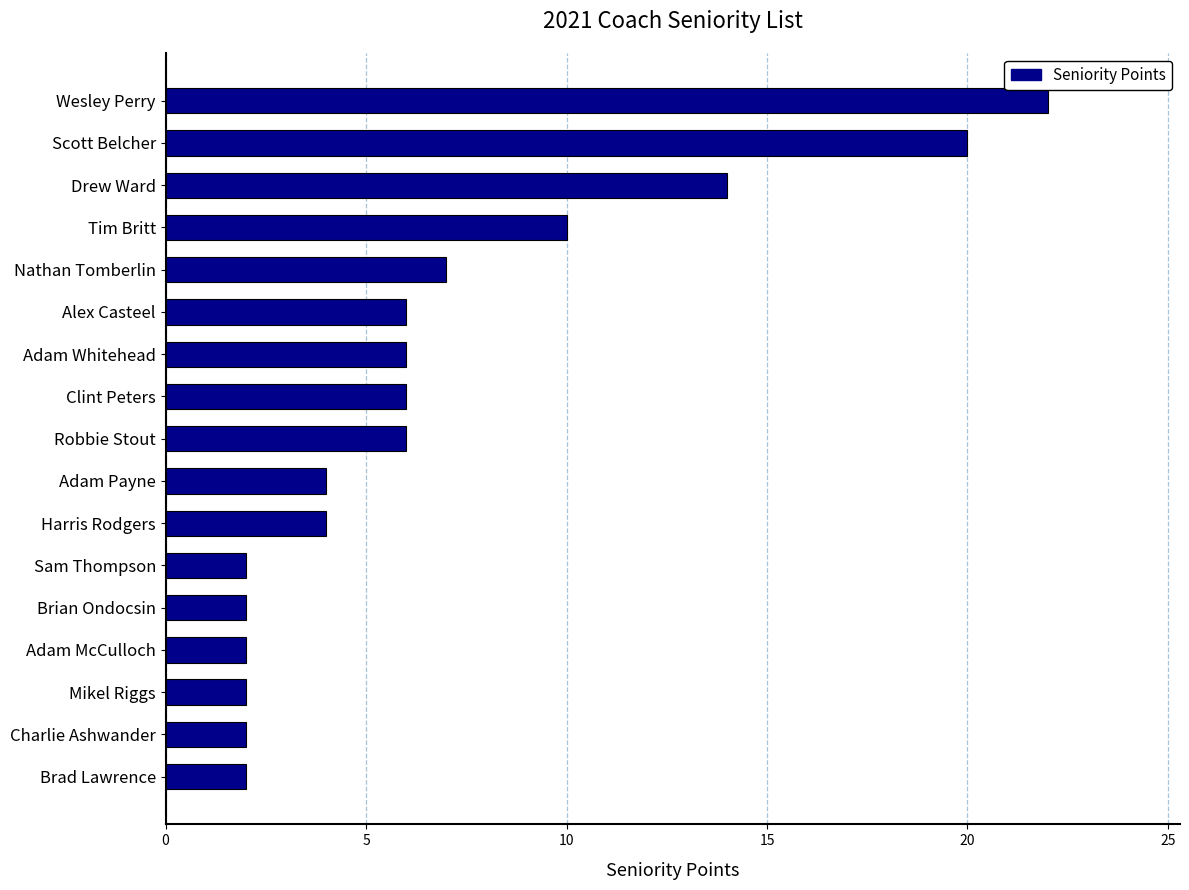

What is the label of the 17th bar from the top?

Brad Lawrence